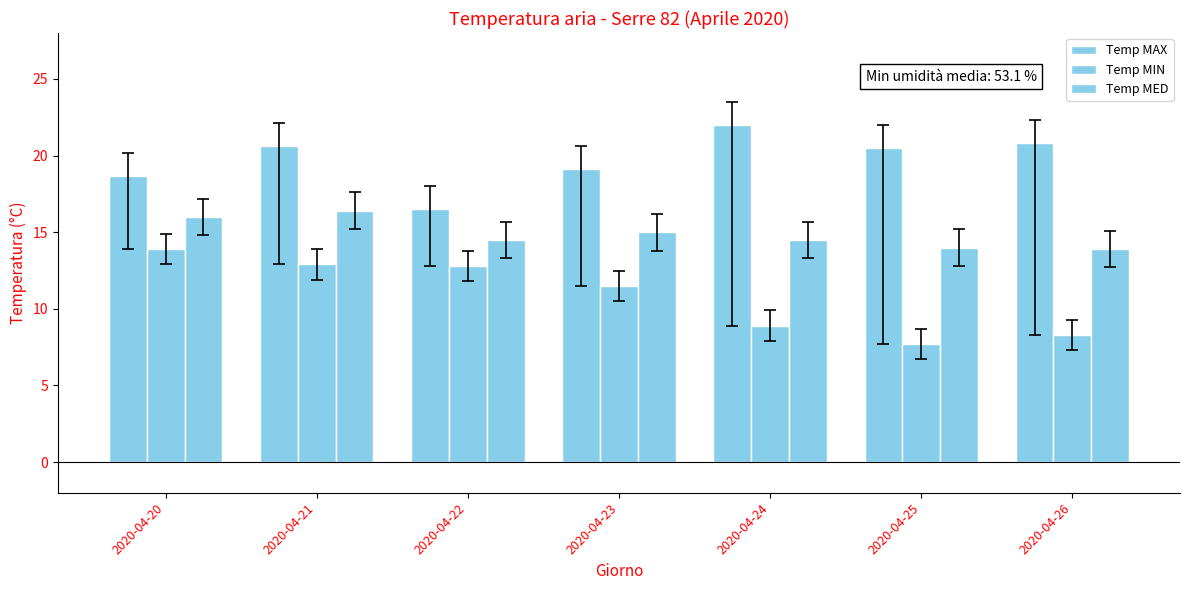

The Temp MIN series shows 12.8 at 2020-04-22. True or false?

True